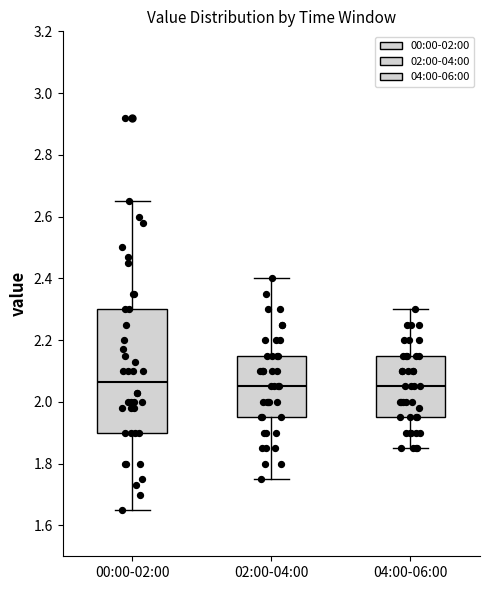

Where does the lower whisker of the box for 04:00-06:00 end on the y-axis? The values are not printed on the chart, so give them approximately, as read against the axis.

1.86